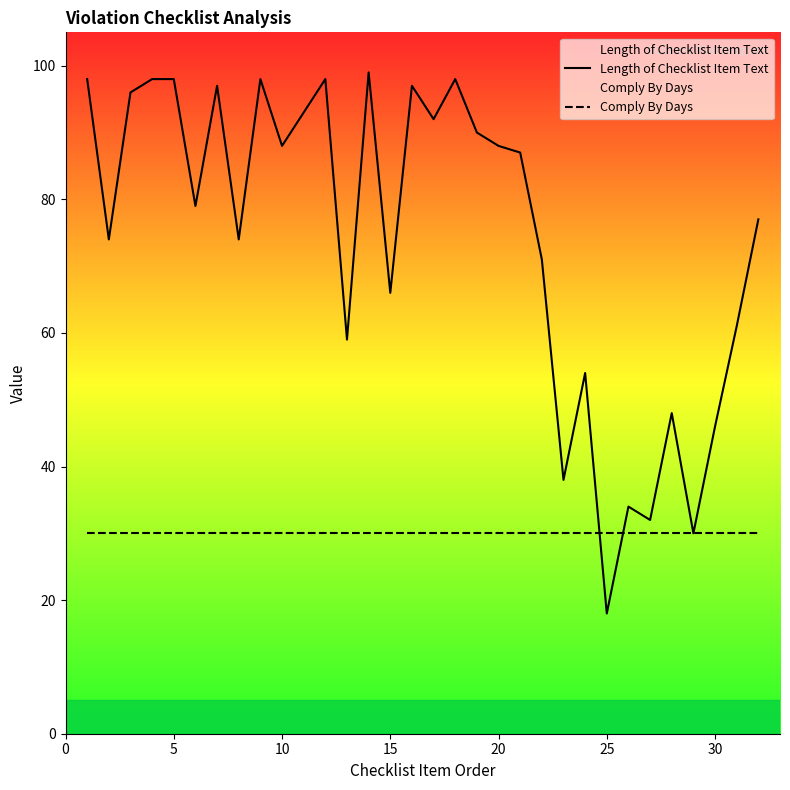

How many times do Comply By Days and Length of Checklist Item Text cross each other?

2